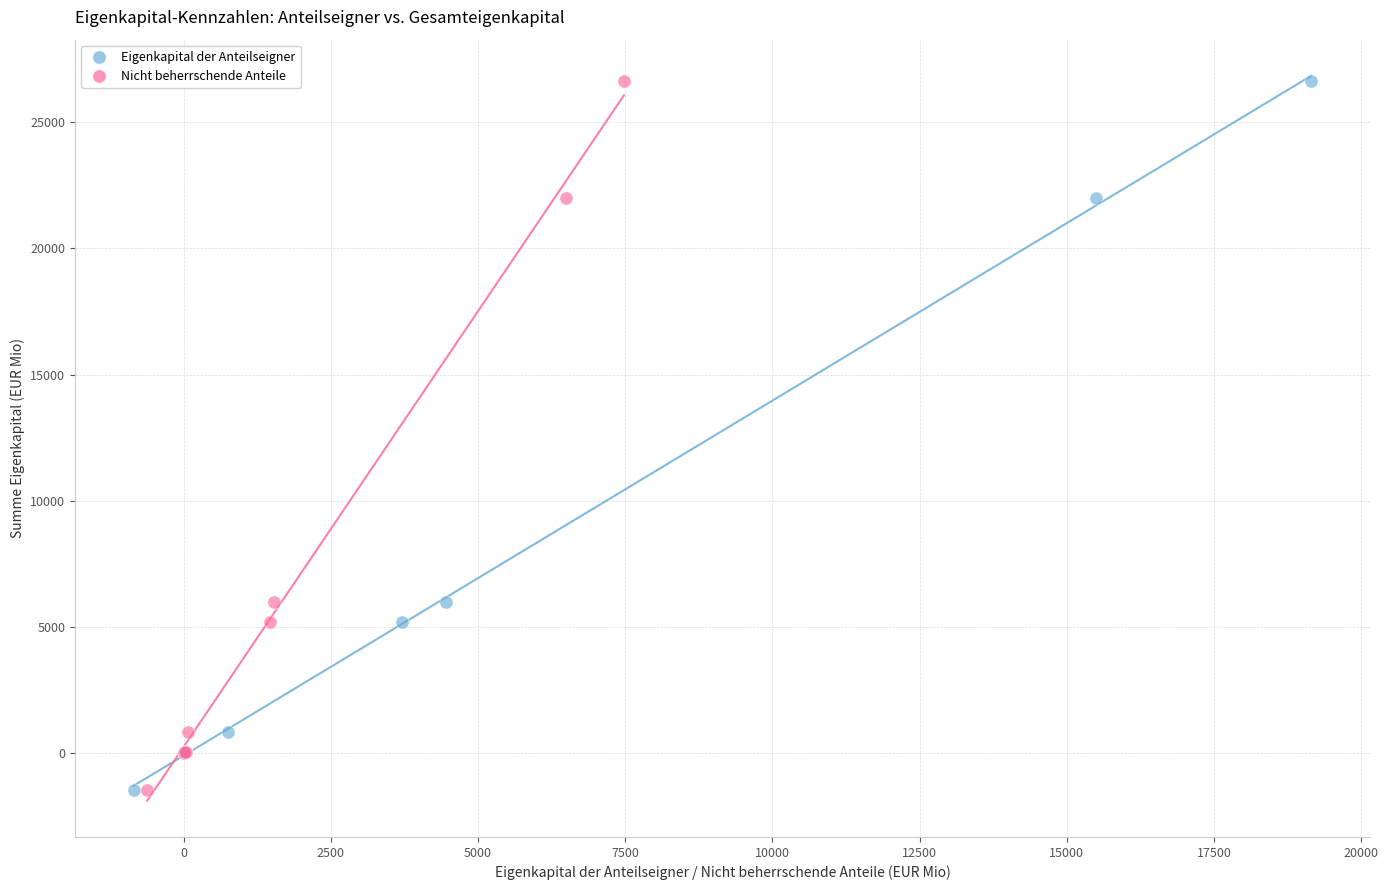

What are all the series names shown in the legend?

Eigenkapital der Anteilseigner, Nicht beherrschende Anteile